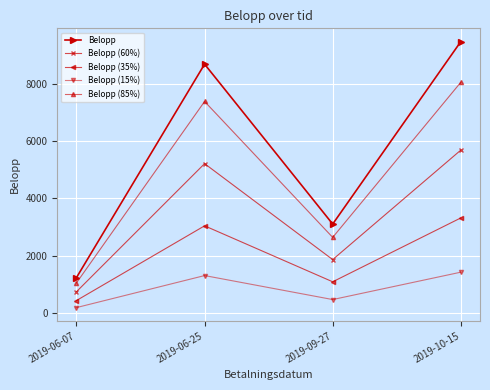

Which category has the highest value across all series?

2019-10-15